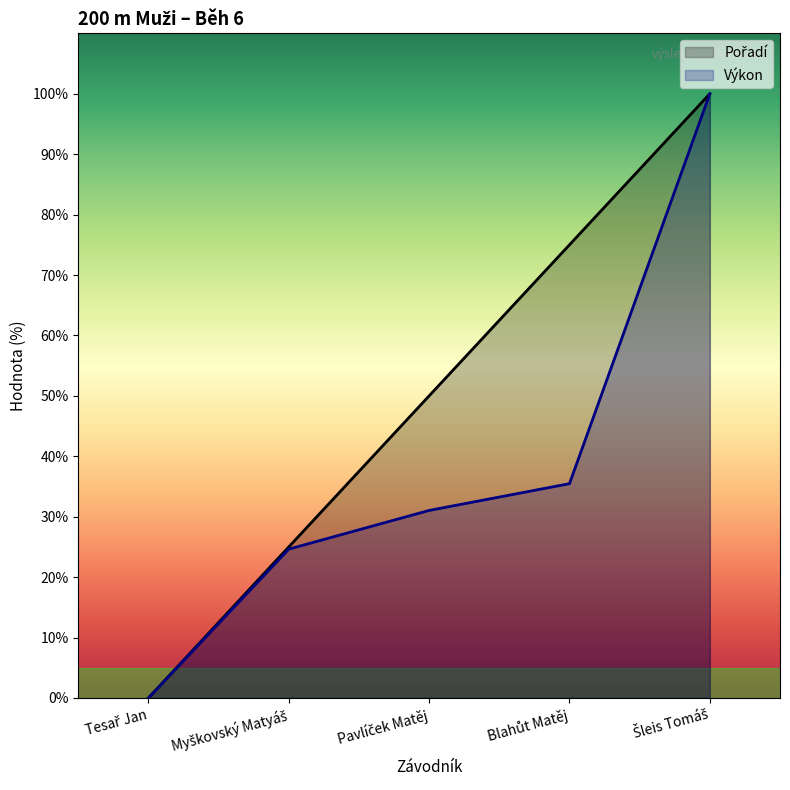

List the series in order of their peak value, lowest first.

Pořadí, Výkon